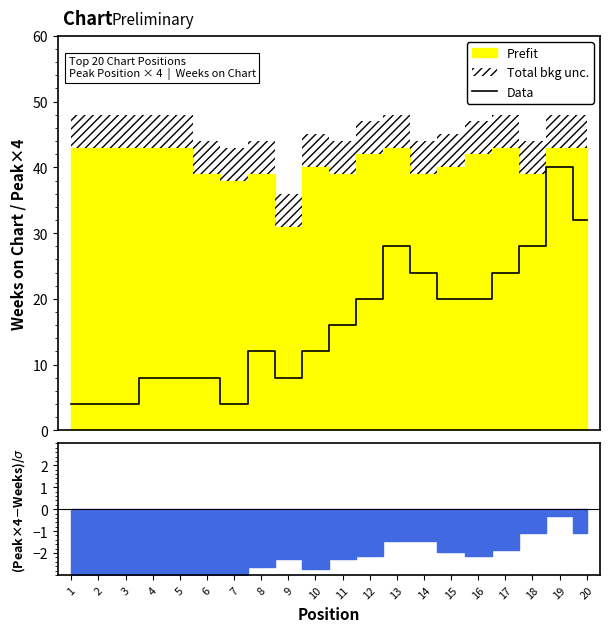

At which category does the data reach its first local valley?

7